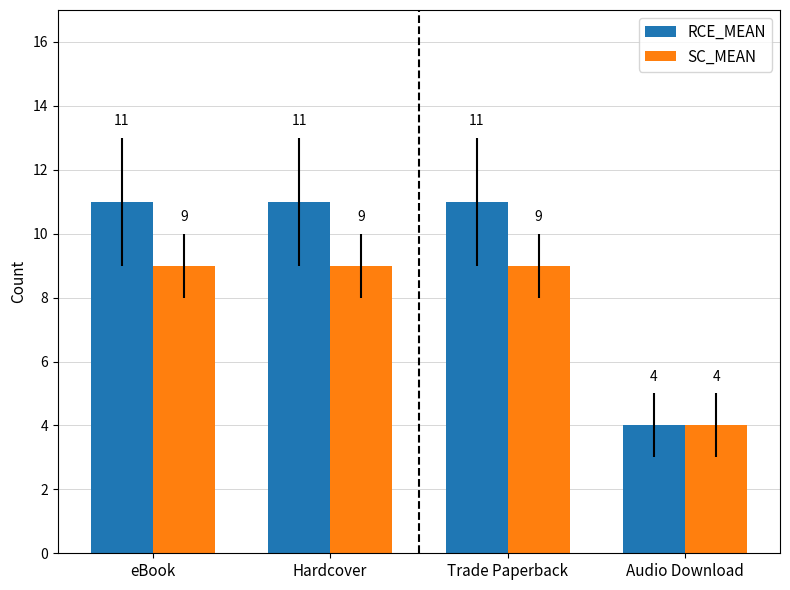

Is the value of RCE_MEAN at Hardcover greater than the value of SC_MEAN at Hardcover?

Yes